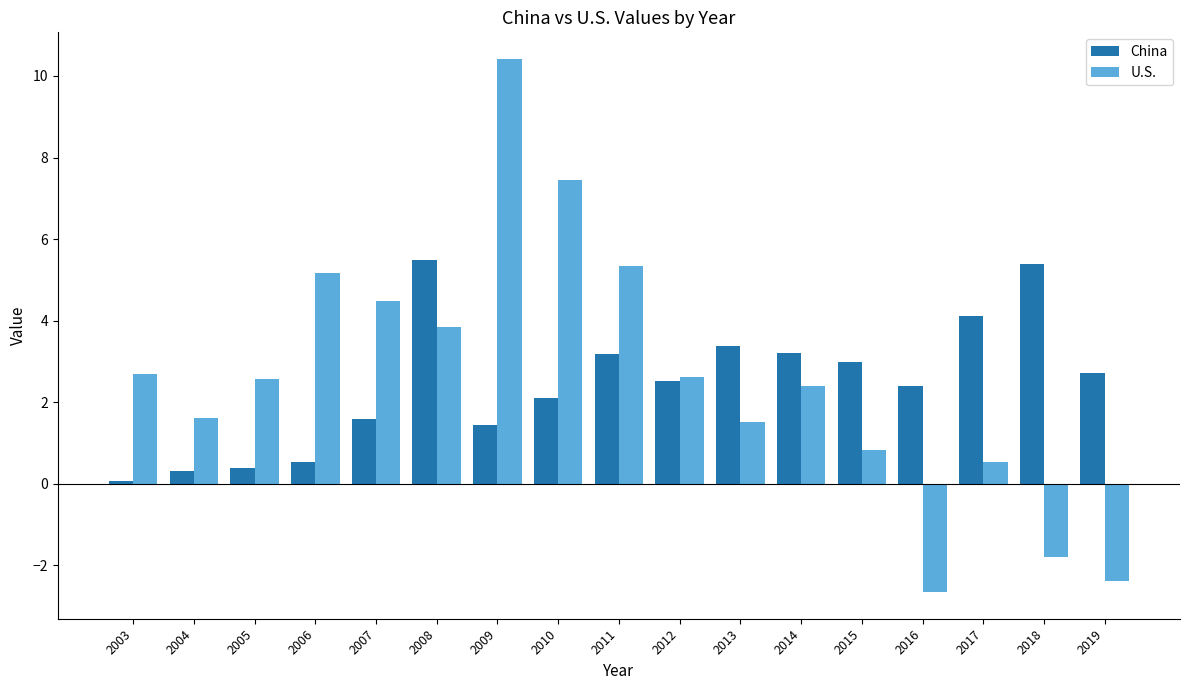

What is the difference between the maximum and minimum values in the U.S. series?

13.1